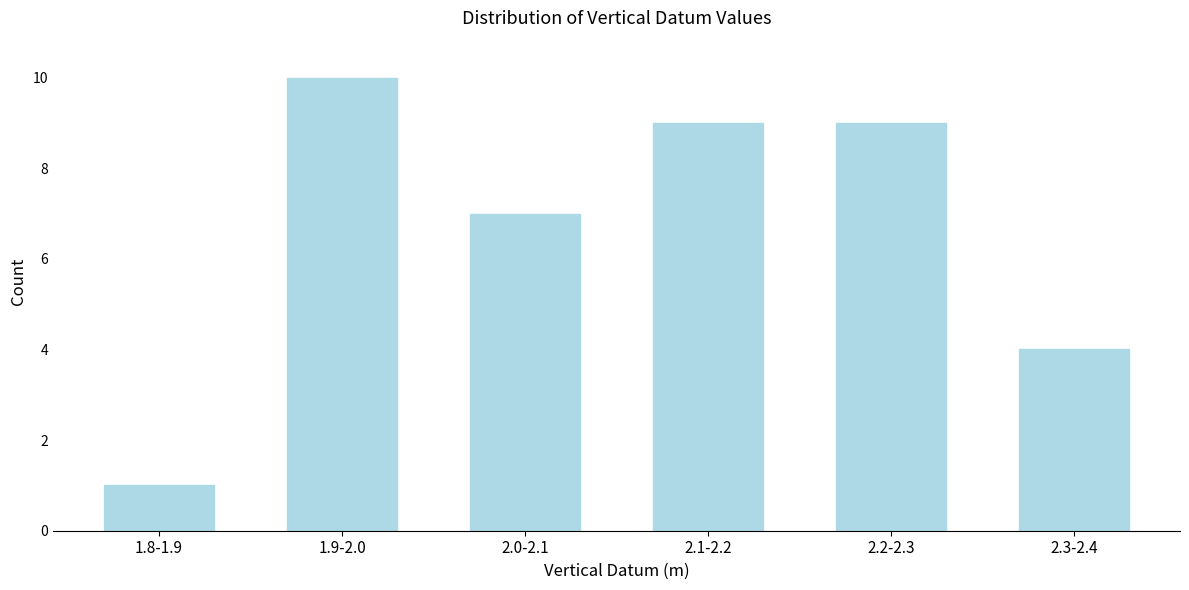

Reading right to left, extract all data points from this chart.

2.3-2.4=4	2.2-2.3=9	2.1-2.2=9	2.0-2.1=7	1.9-2.0=10	1.8-1.9=1